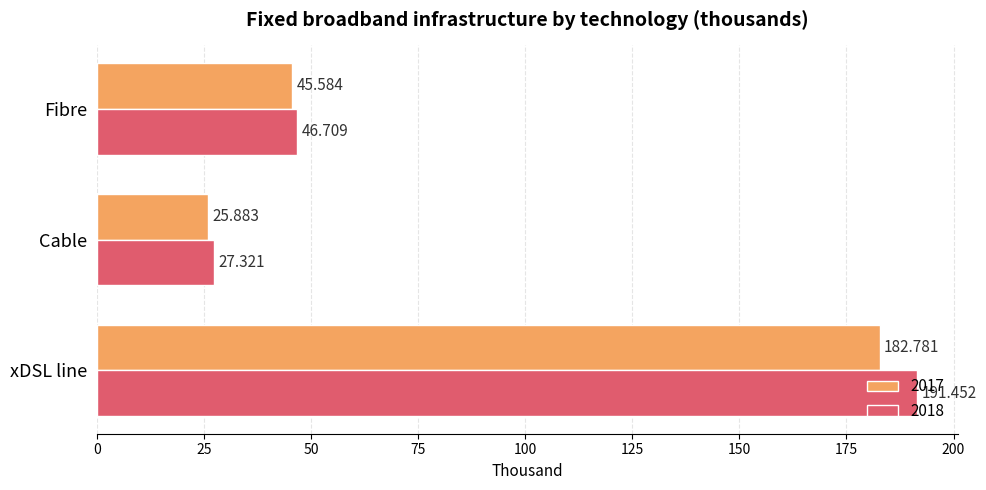

At which label is 2017 closest to 104?

Fibre